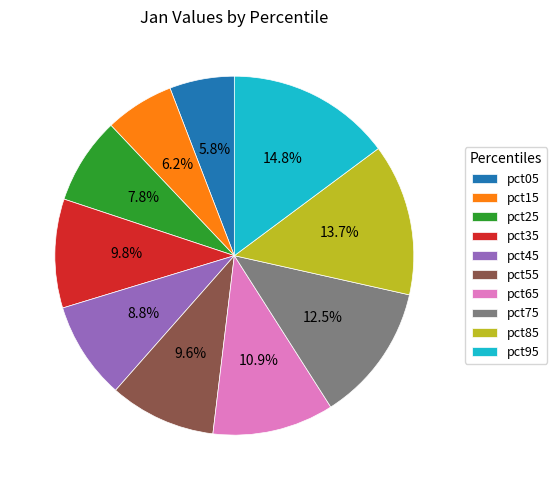

Count the number of slices in the pie.

10